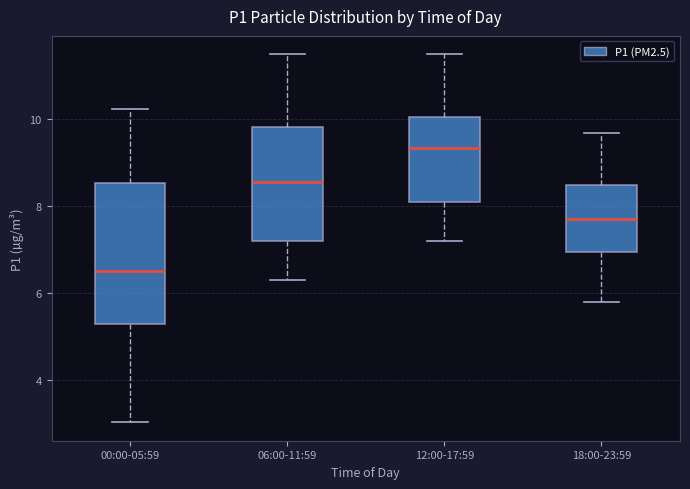

Which box has the lowest median line?

00:00-05:59